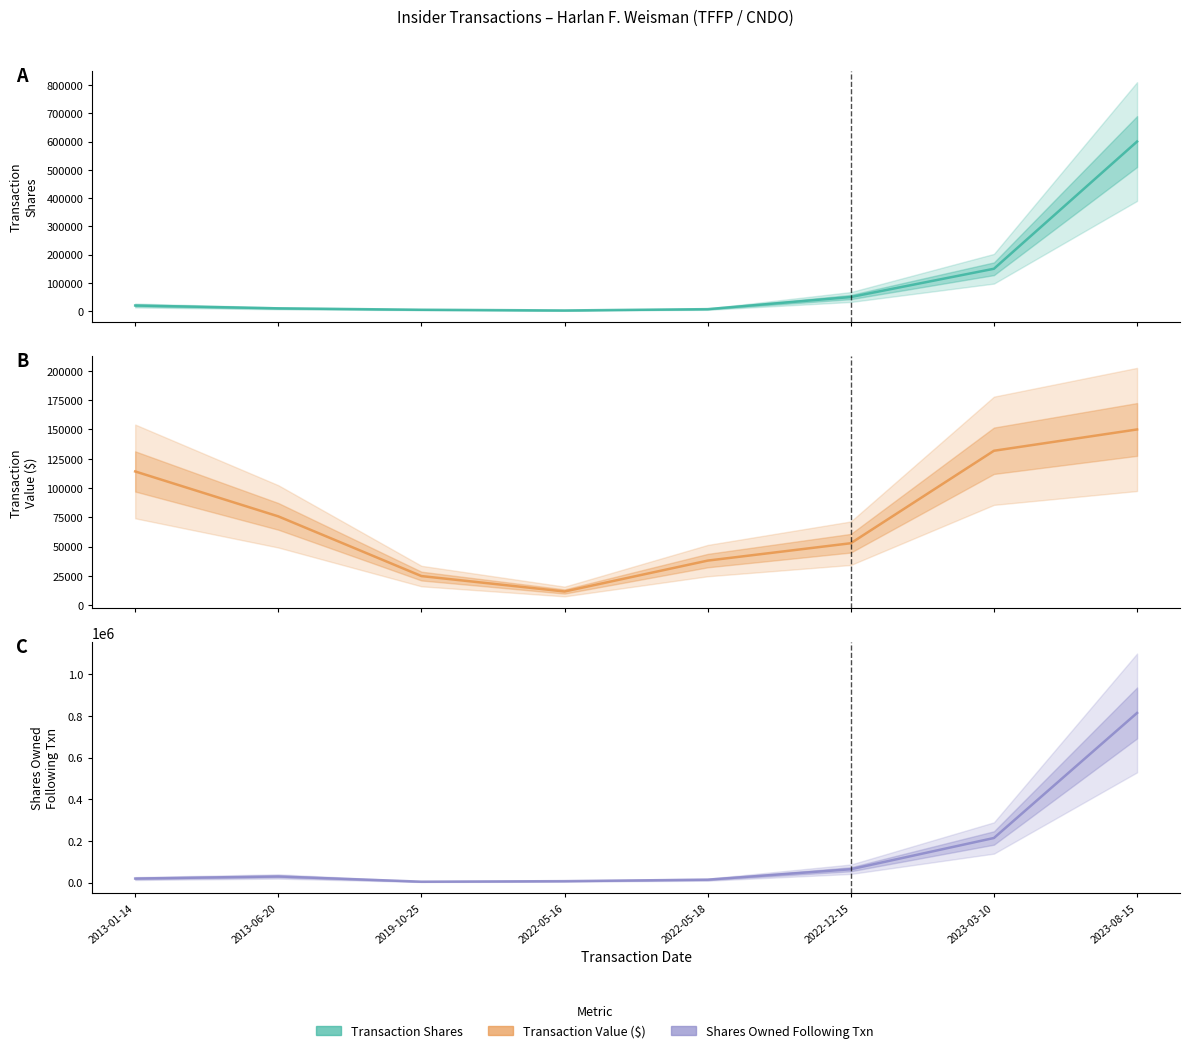

At 2019-10-25, list the series in order from largest to smallest.

transactionValue, transactionShares, sharesOwnedFollowingTransaction